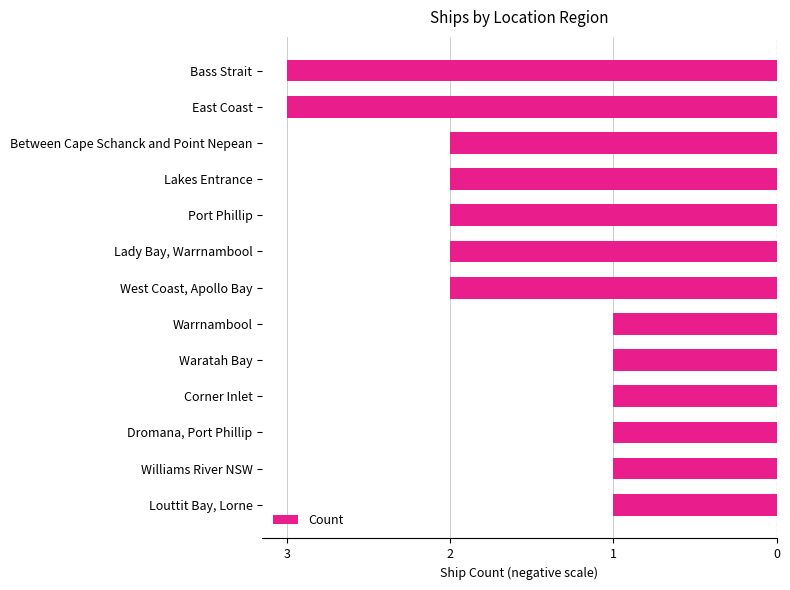

Are the bars horizontal?

Yes